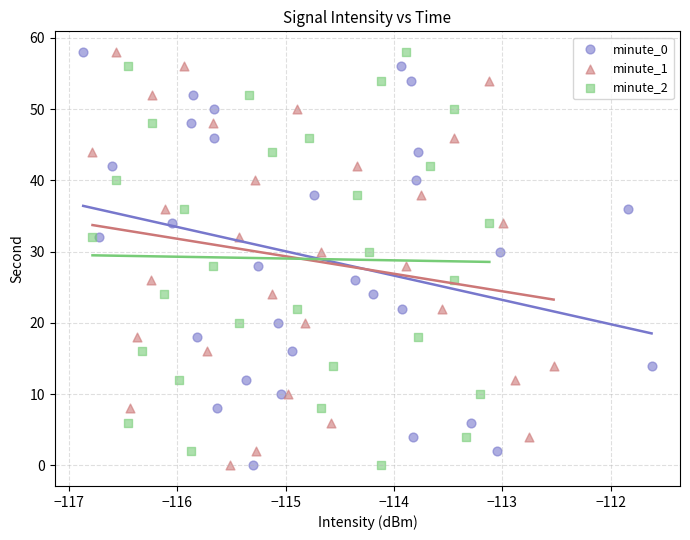

What are all the series names shown in the legend?

minute_0, minute_1, minute_2